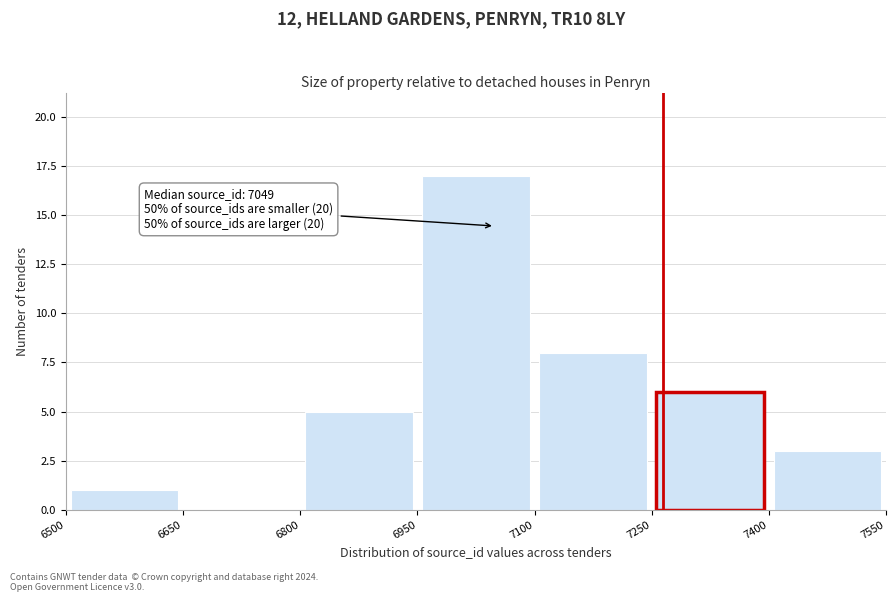

Which range on the x-axis has the tallest bar?

6950 to 7100